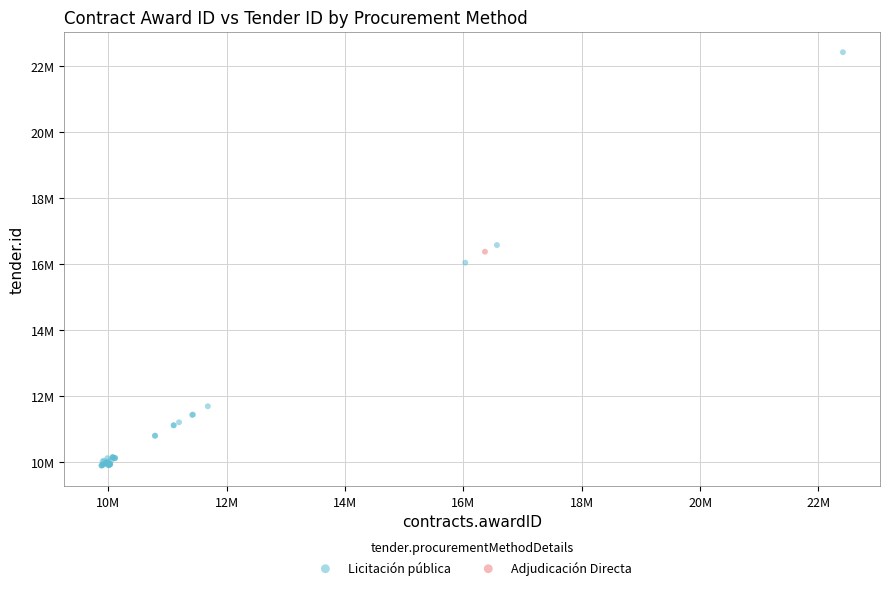

What are all the series names shown in the legend?

Licitación pública, Adjudicación Directa